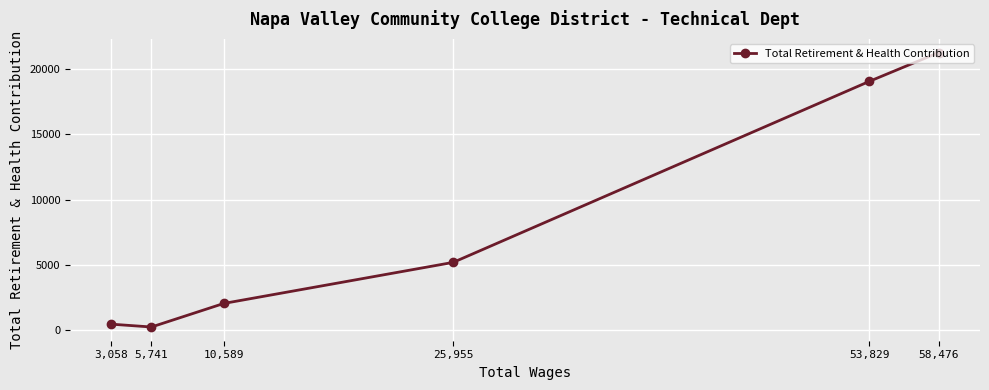

List the labels in order of value, smallest first.

5,741, 3,058, 10,589, 25,955, 53,829, 58,476